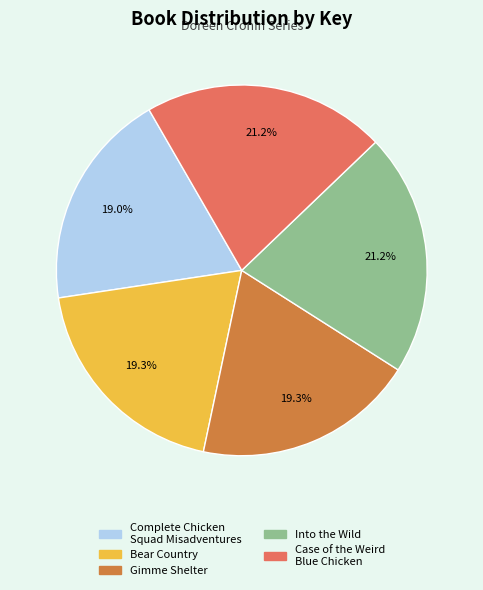

What is the ratio of the value at Into the Wild to the value at Gimme Shelter?

1.1